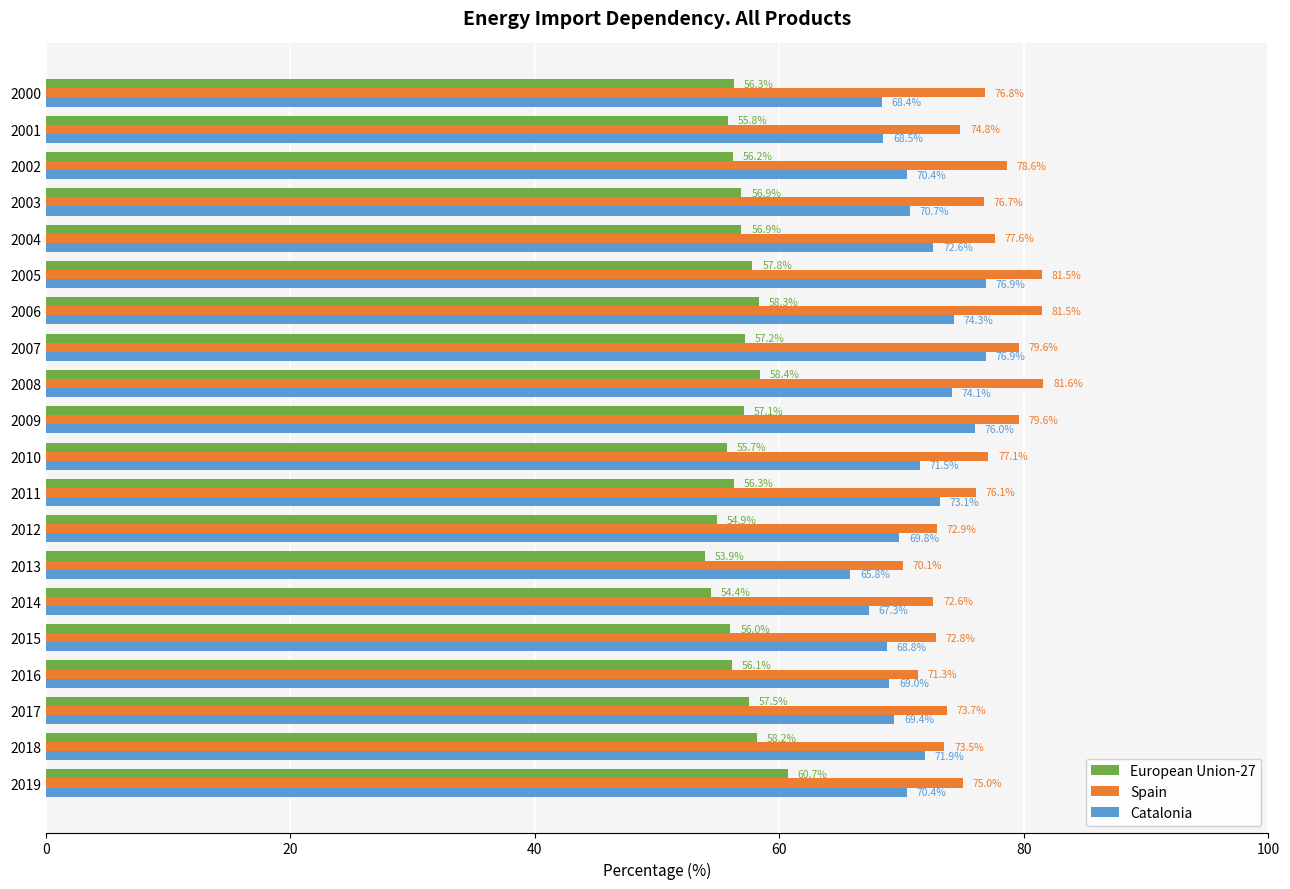

What is the average value of the Spain series?

76.2